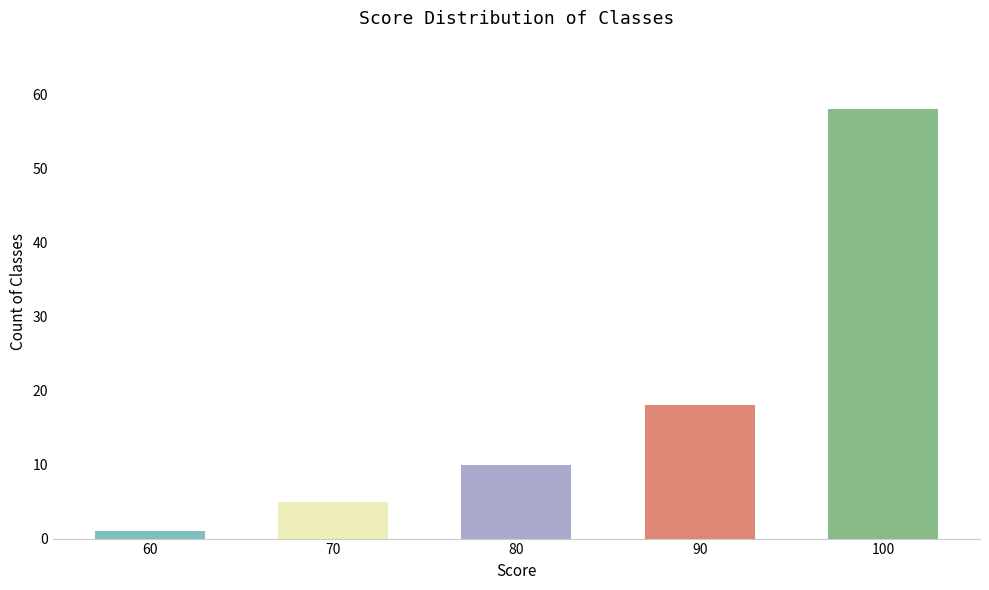

List the labels in order of value, smallest first.

60, 70, 80, 90, 100